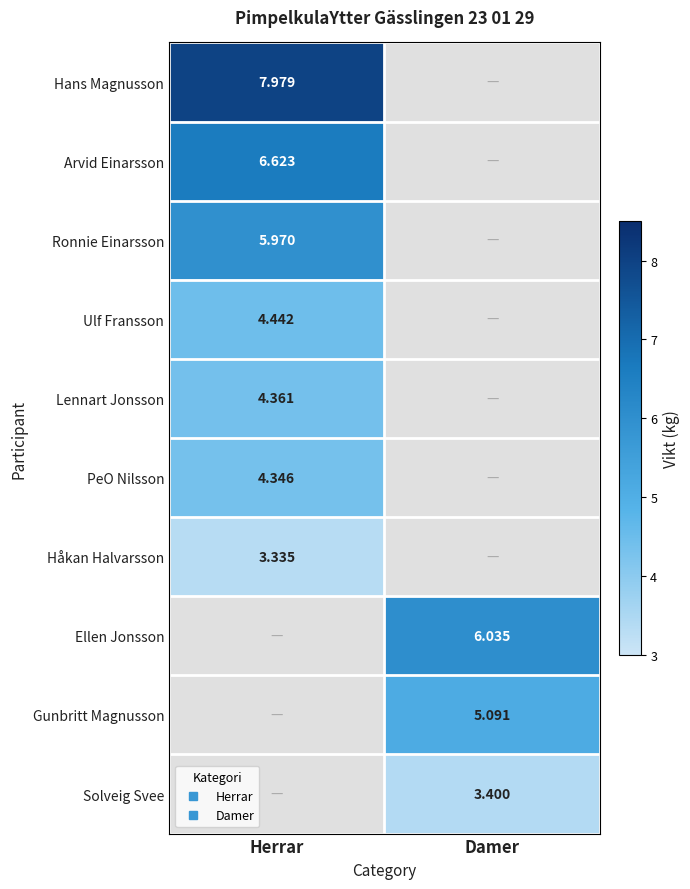

Between Herrar and Damer, which is larger?

Damer